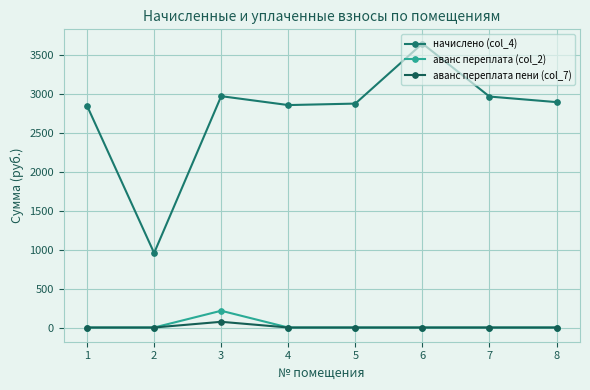

Is this an area chart (filled region under the line)?

No